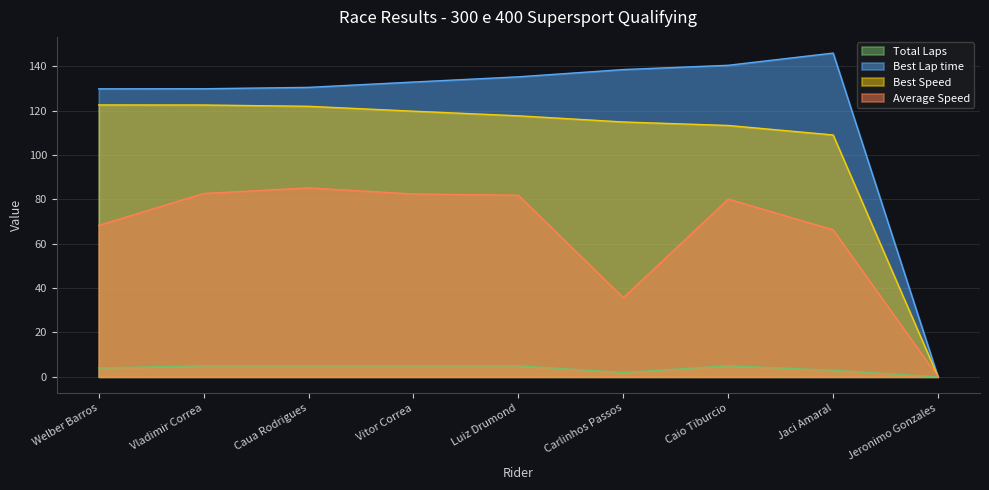

What is the difference between the maximum and minimum values in the Best Lap time series?

145.9